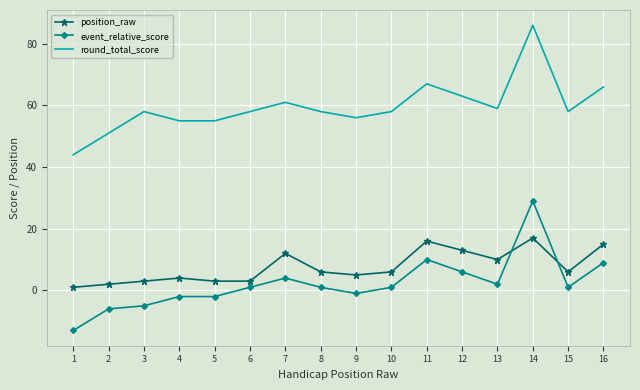

List the series in order of their peak value, lowest first.

position_raw, event_relative_score, round_total_score